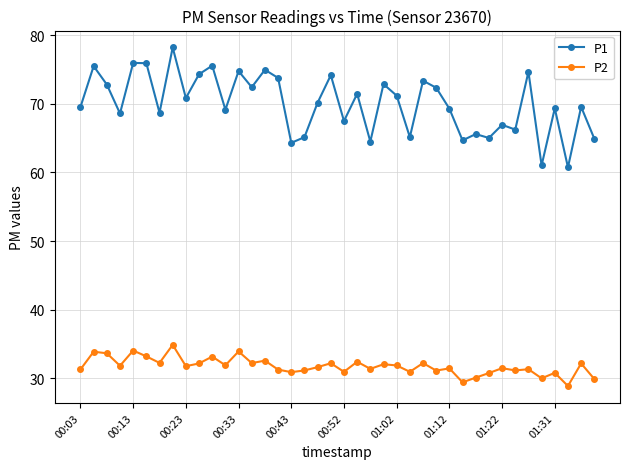

What is the value of the P1 point at the 38th from the left?

60.8